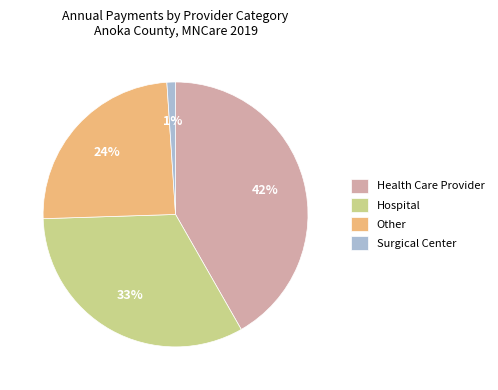

To the nearest percent, what is the average slice percentage?

25%